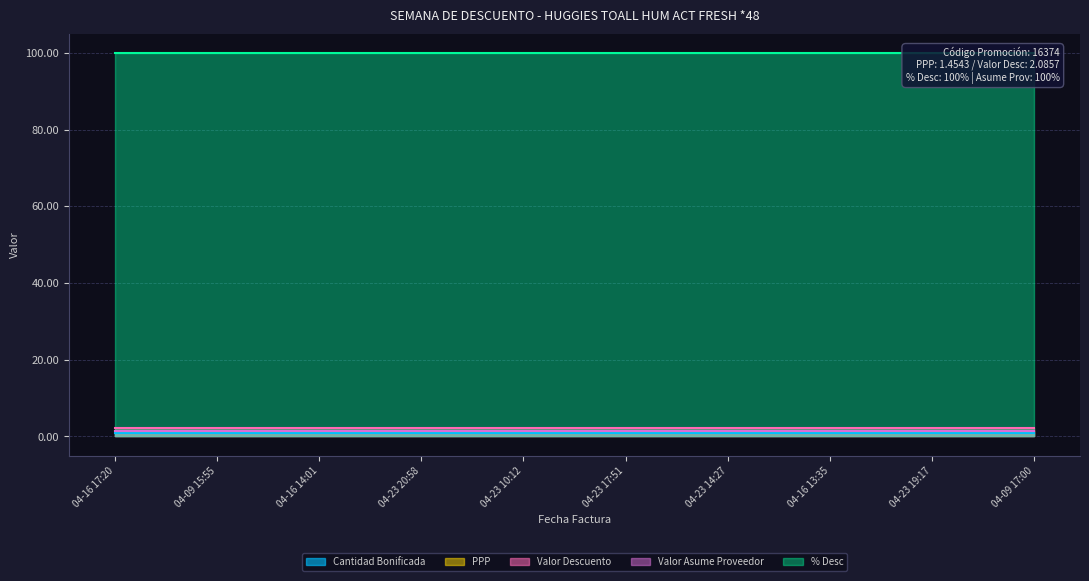

At which category does the chart reach its minimum across all series?

2022-04-16 17:20